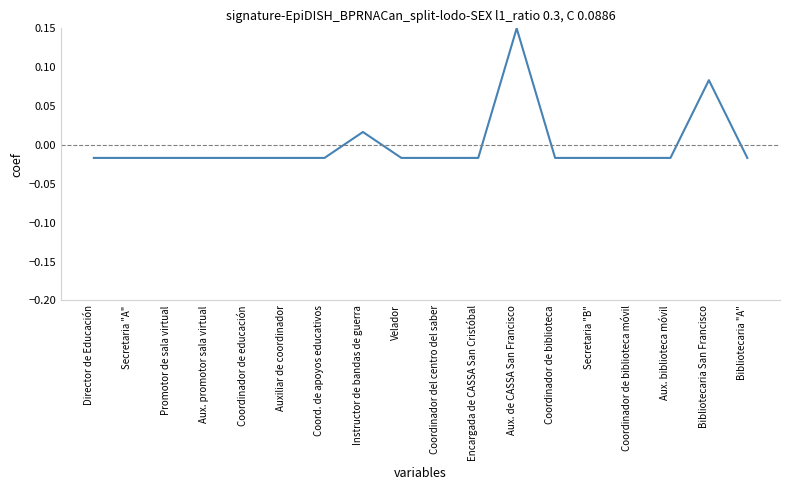

Is it true that the value at Bibliotecaria San Francisco is 0.0?

False